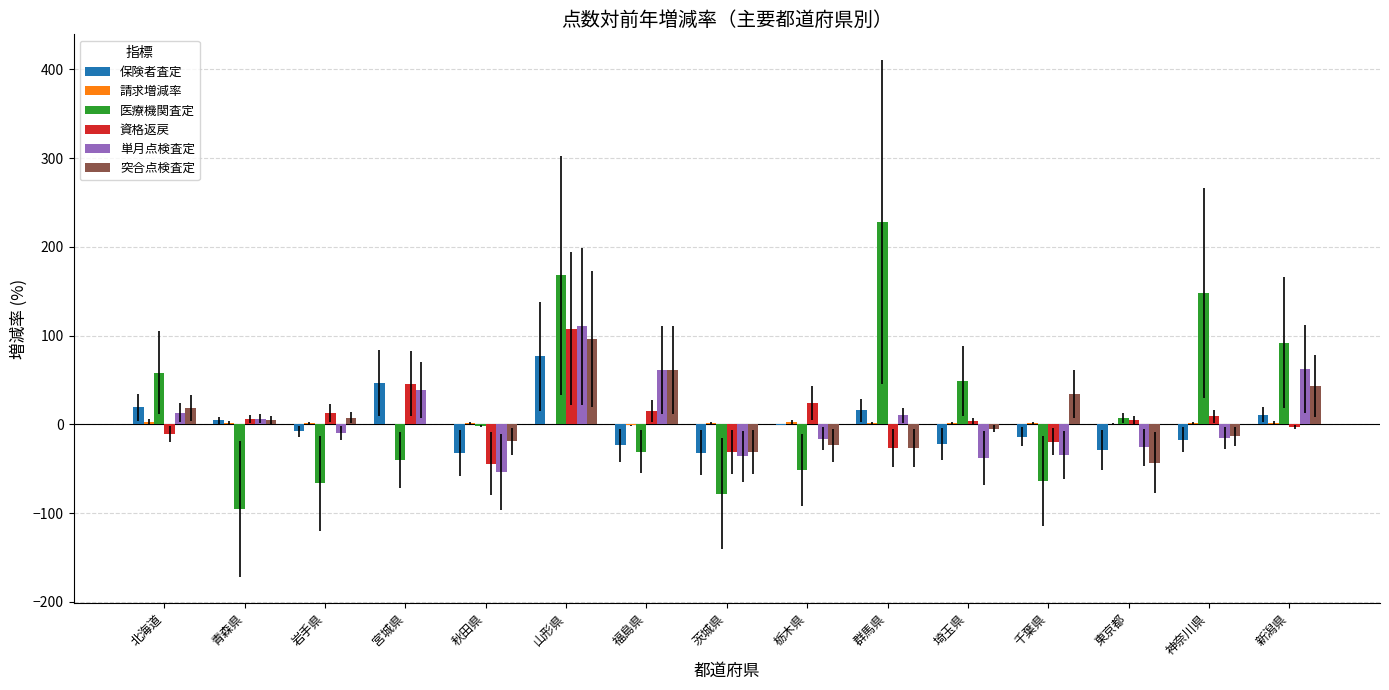

The 資格返戻 series shows 13.1 at 岩手県. True or false?

True